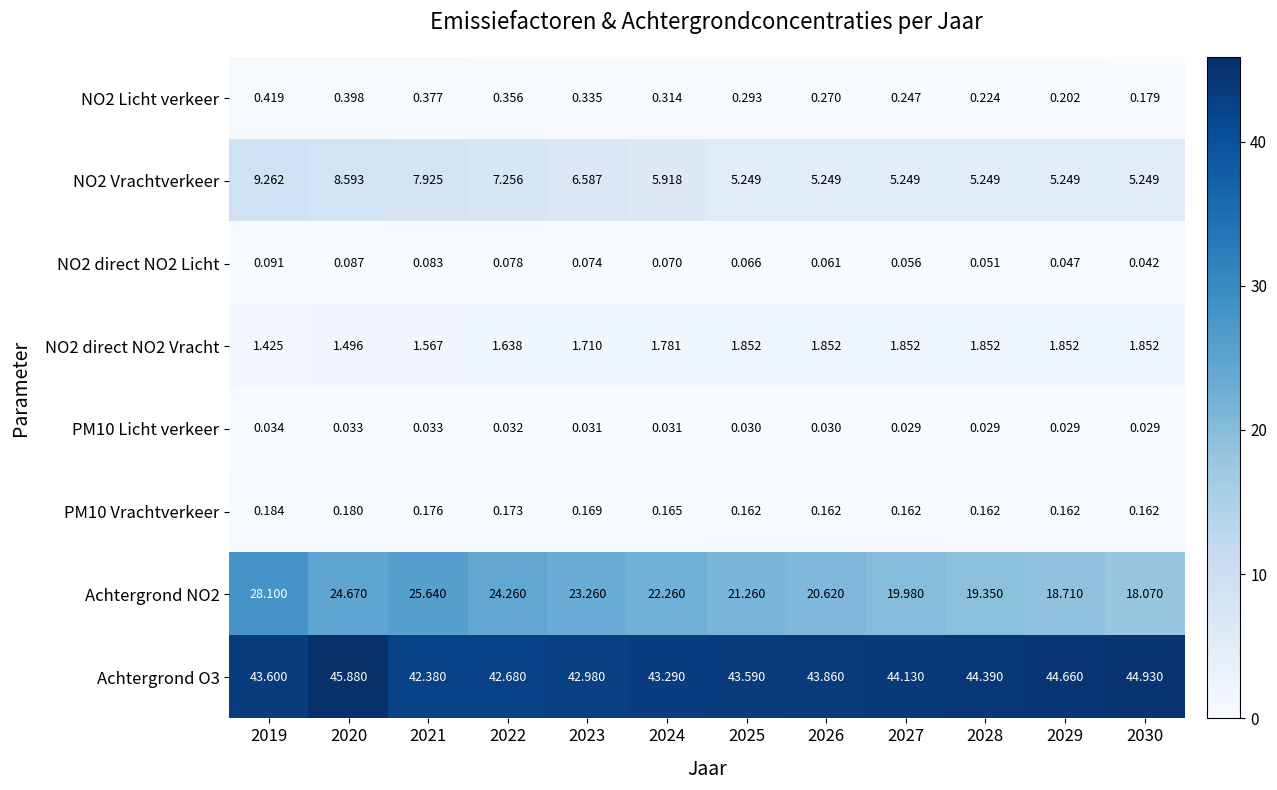

At which category is the sum across all series the highest?

2019